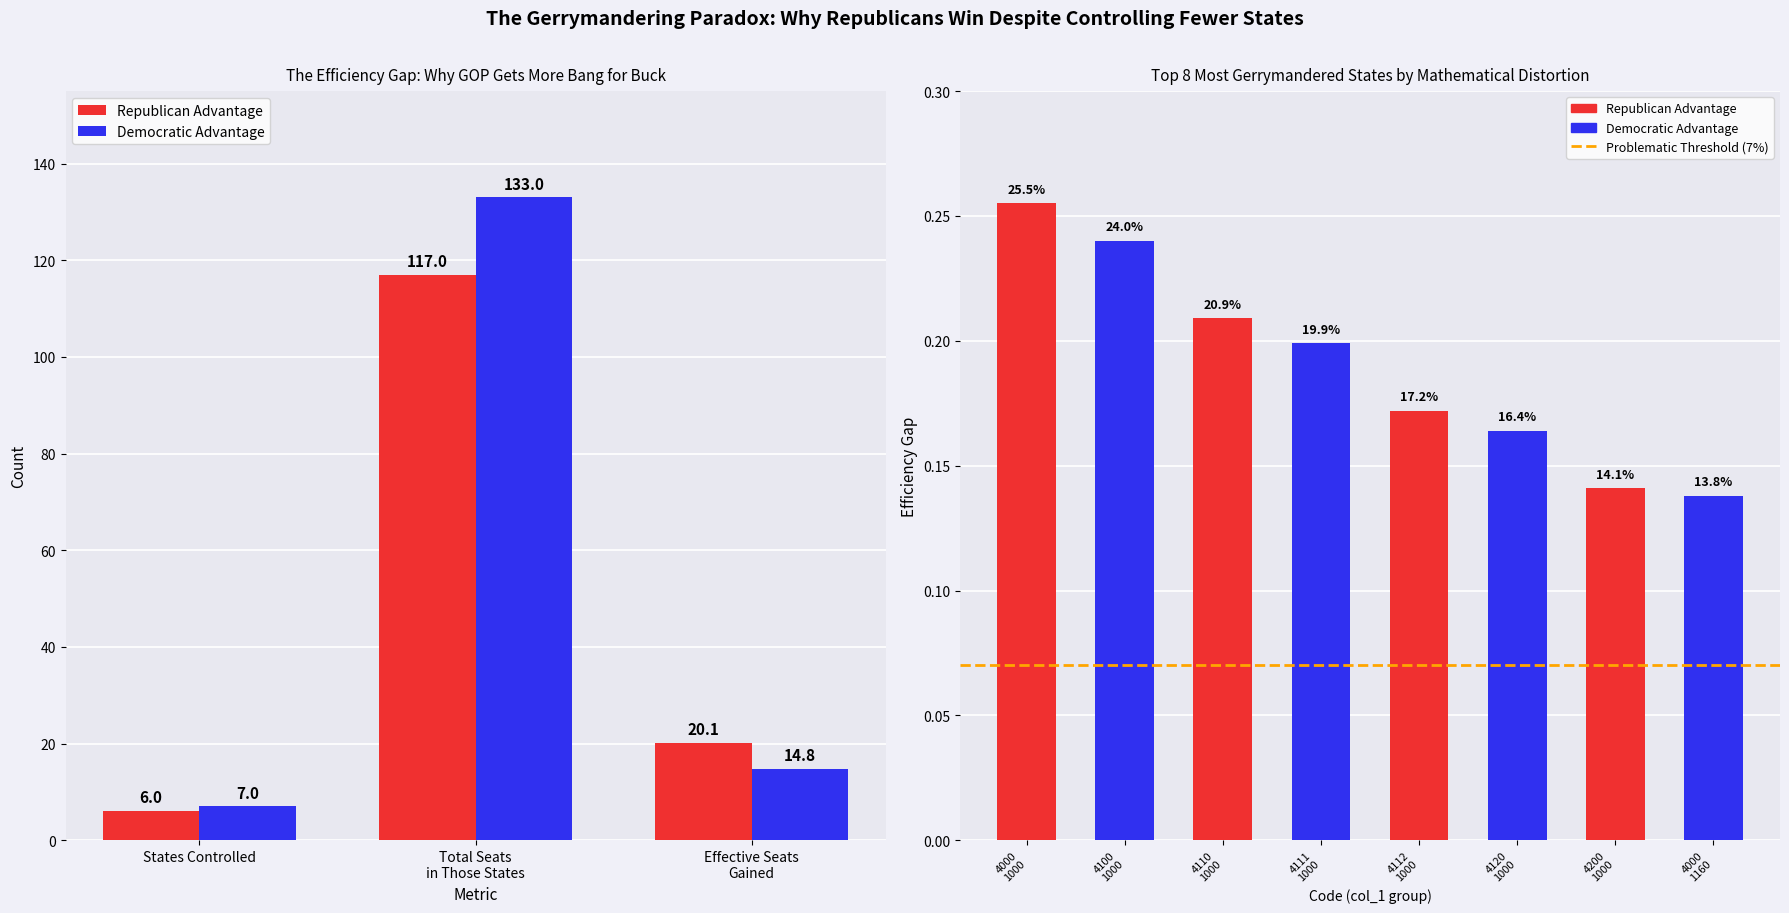

How many data points in Republican Advantage are less than 20?

1